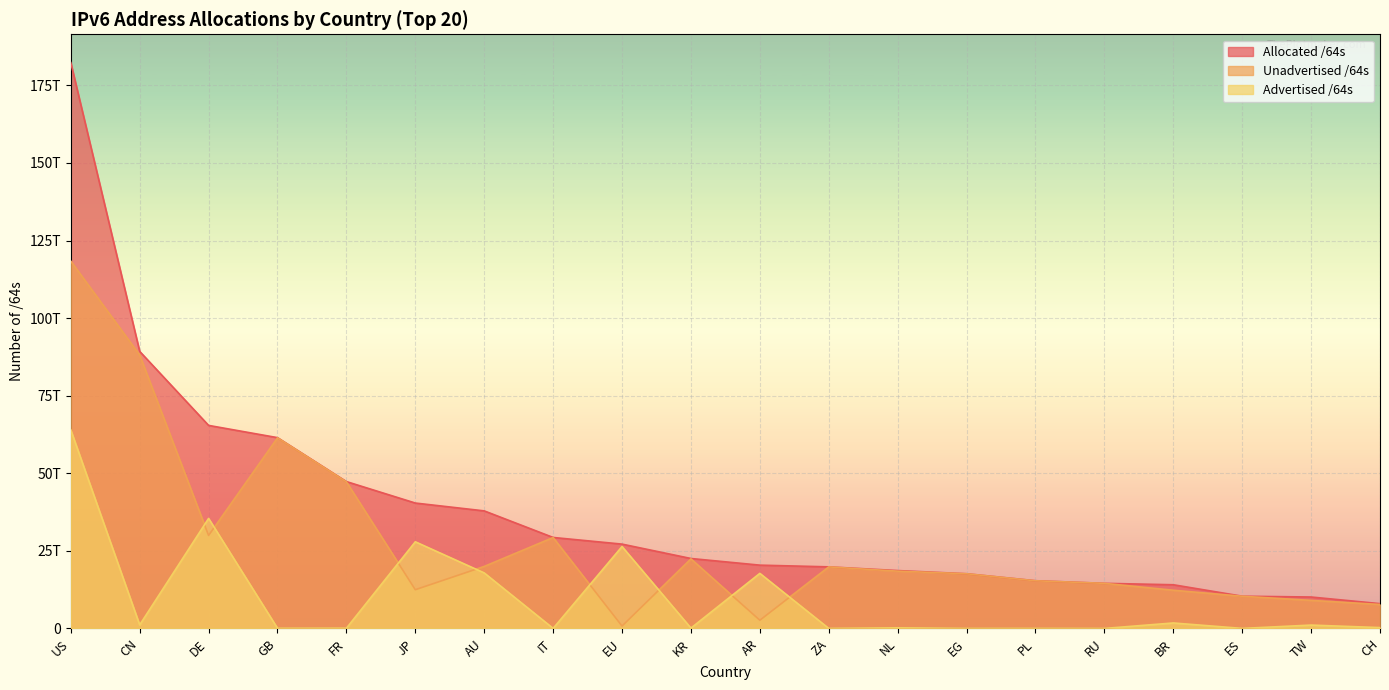

How many interior local valleys does the Unadvertised /64s series have?

4